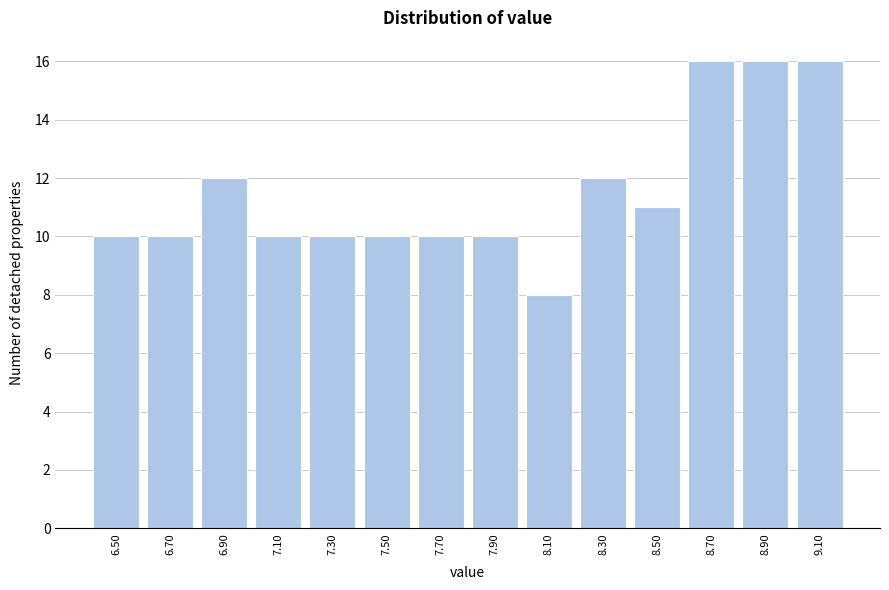

Reading left to right, transcribe all the data shown in this chart.

10	10	12	10	10	10	10	10	8	12	11	16	16	16